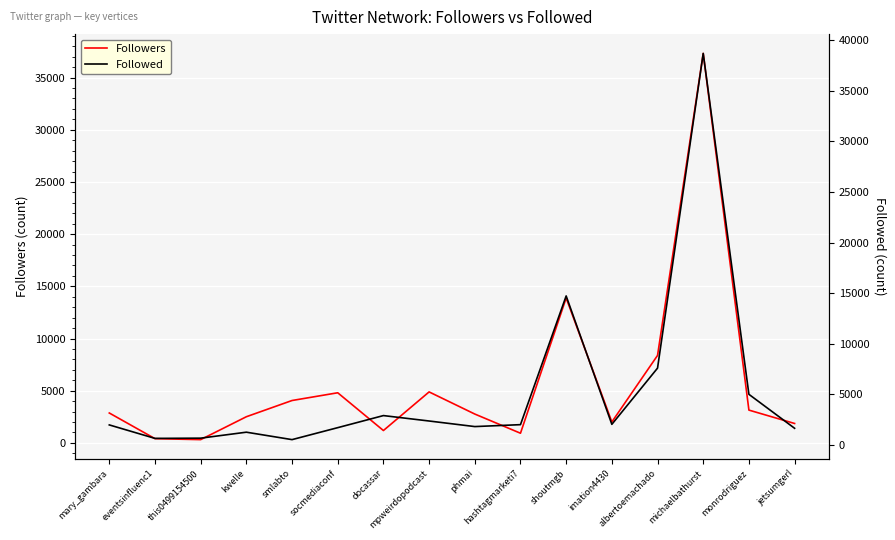

Where does the Followed series first go above 2001?

docassar